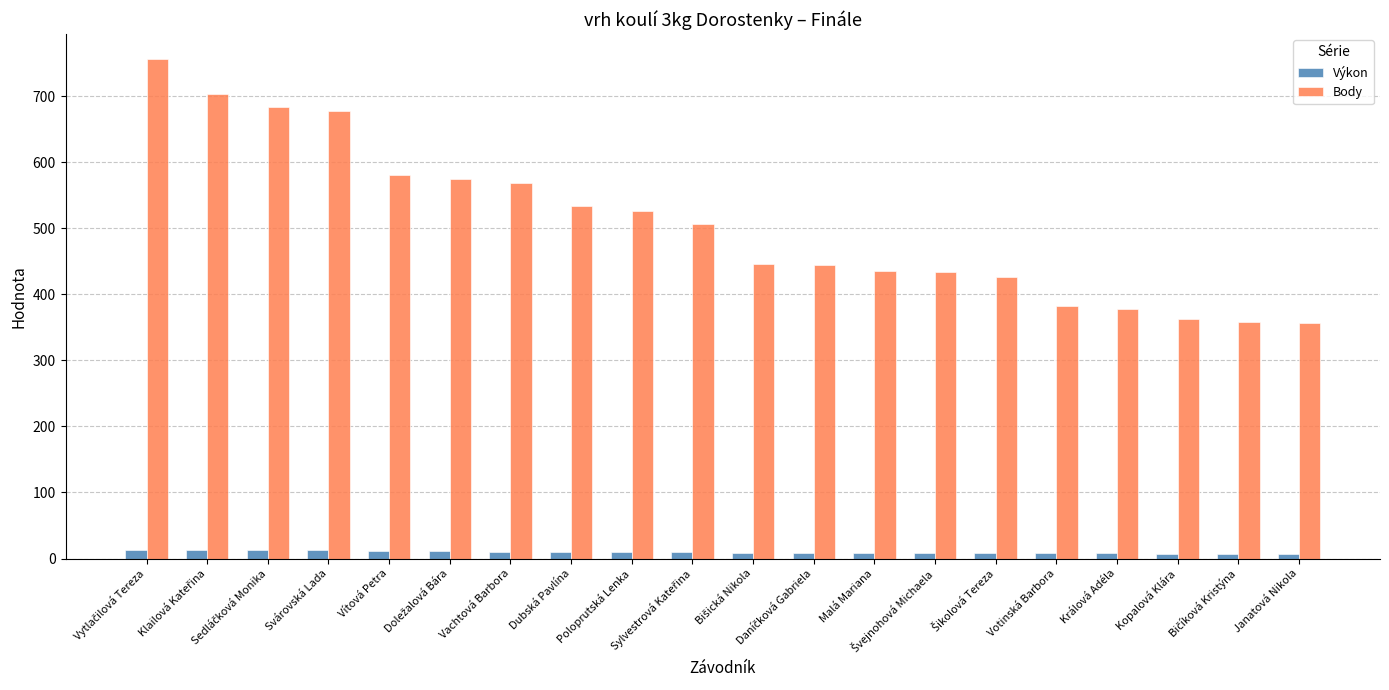

What are all the series names shown in the legend?

Výkon, Body